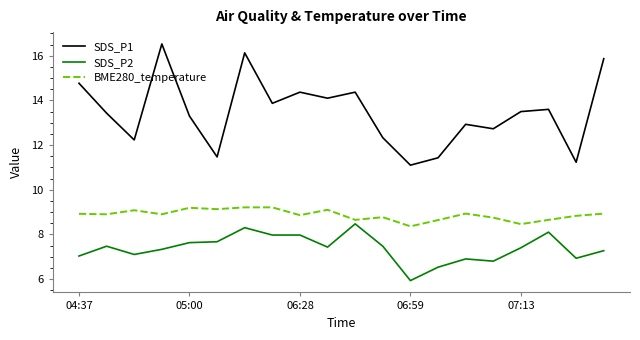

Which series has the widest spread of values?

SDS_P1